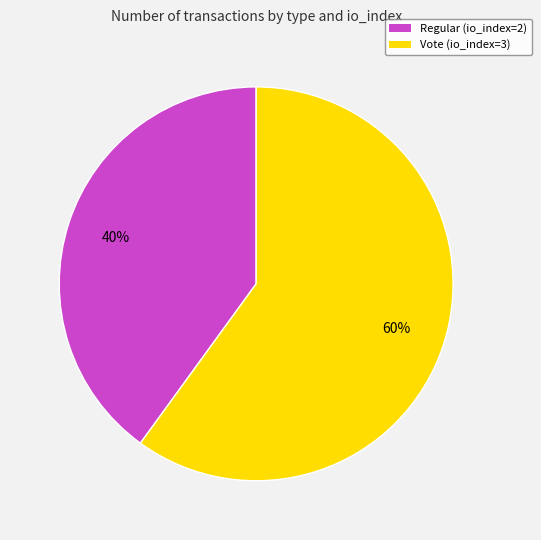

To the nearest percent, what is the average slice percentage?

50%